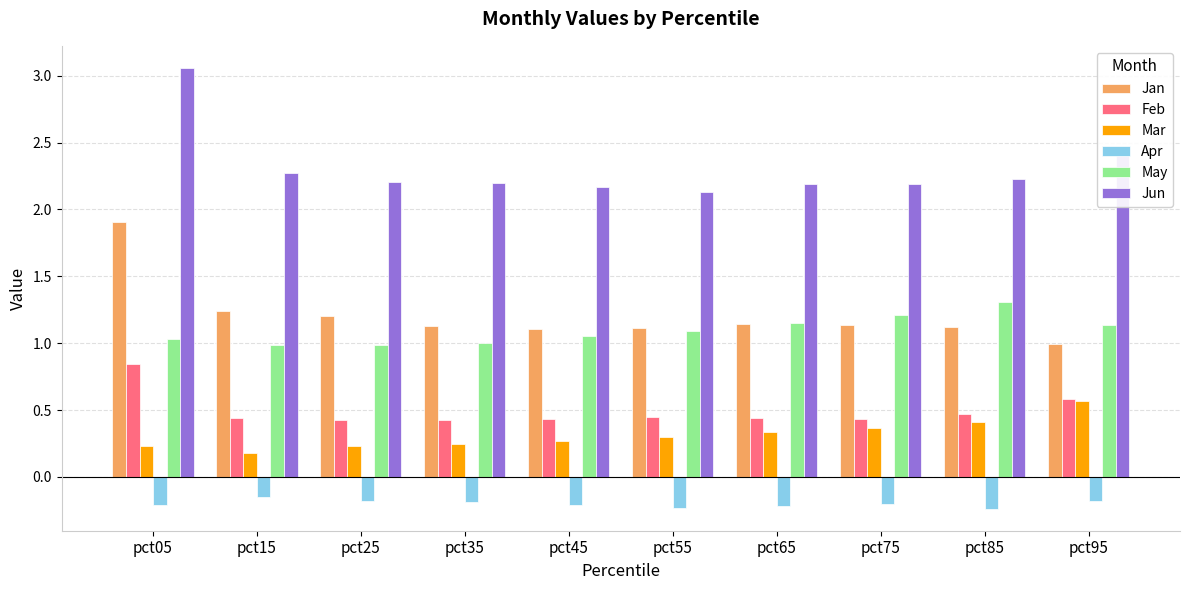

What is the highest value of the May series?

1.3